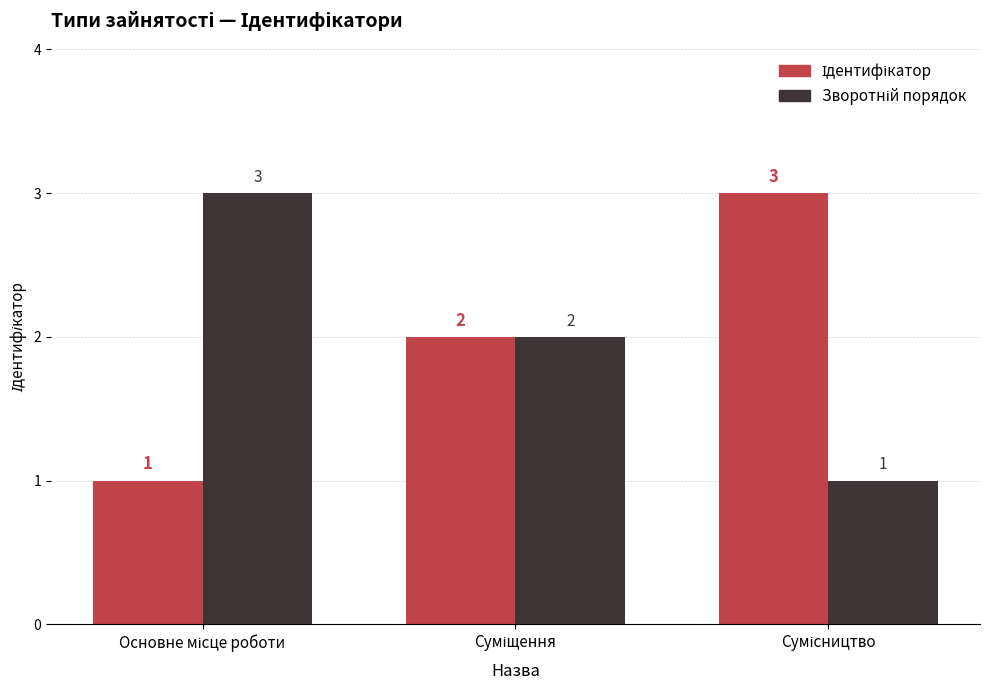

What is the greatest value displayed?

3